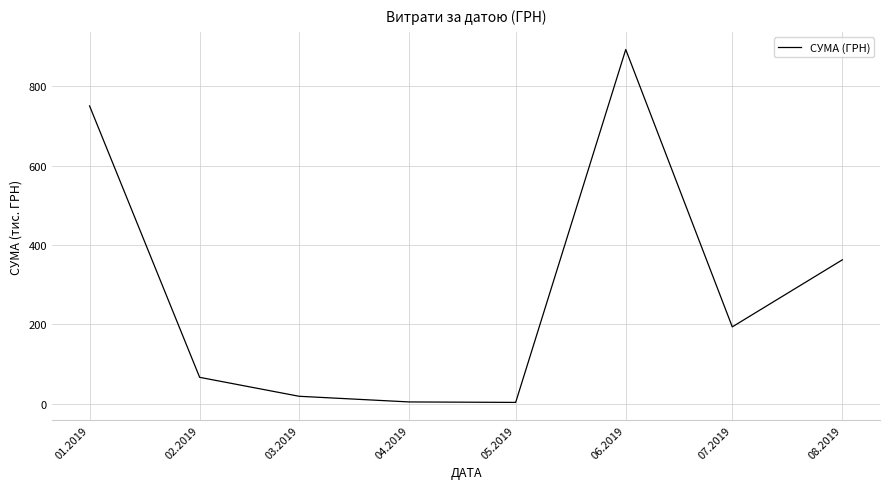

True or false: there are more than 1 points higher than both neighbors.

False